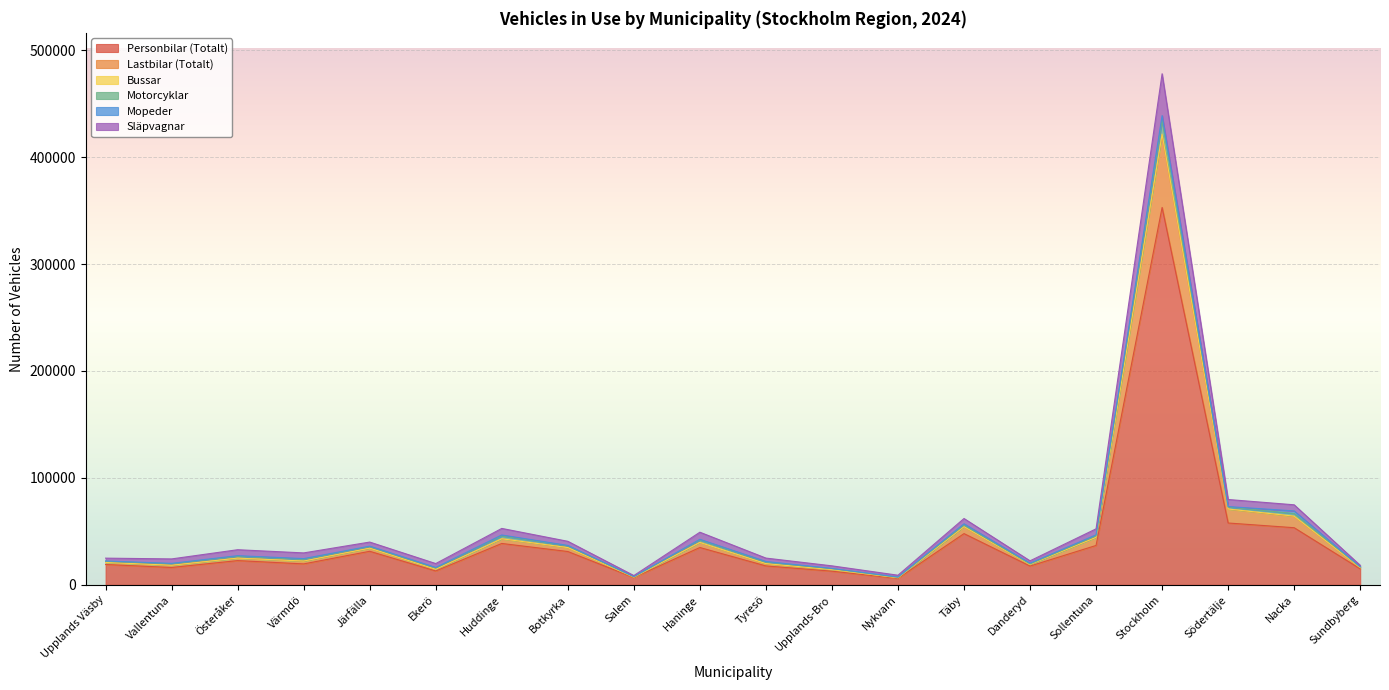

Is it true that Personbilar (Totalt) equals 57863 at Södertälje?

True